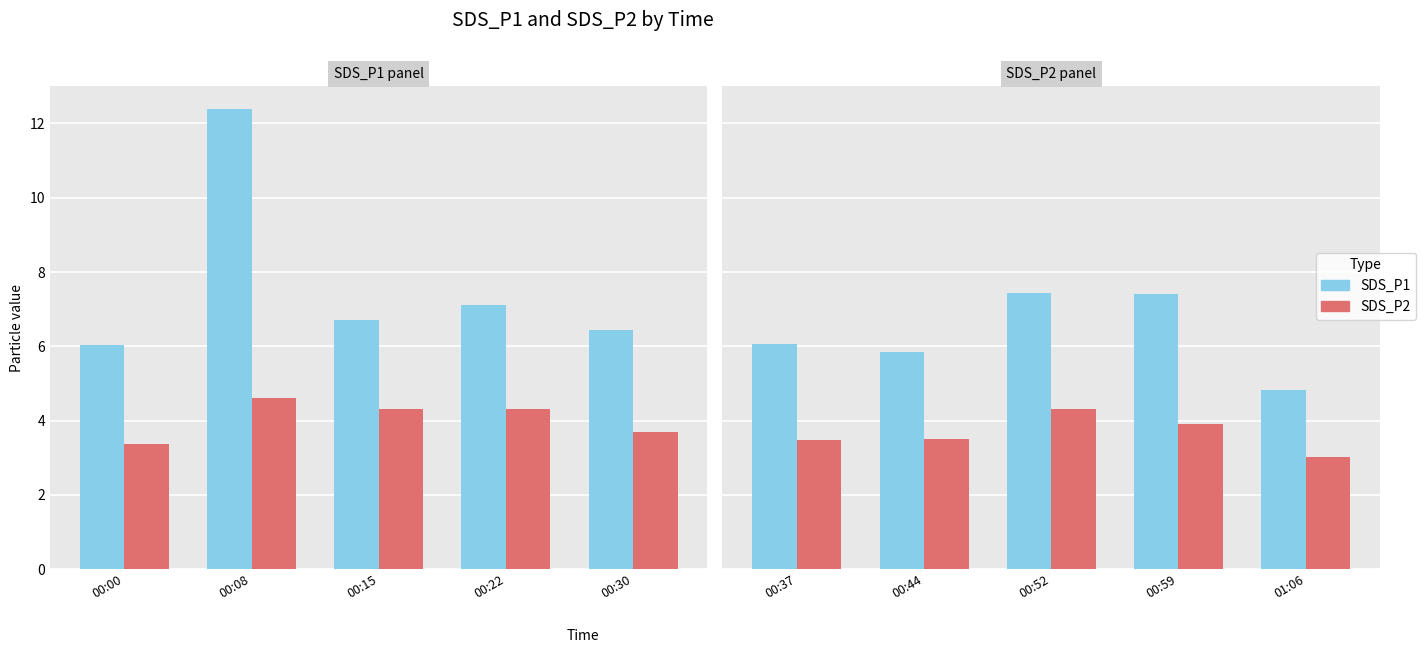

What is the value of the SDS_P1 bar at the 2nd from the left?

5.8